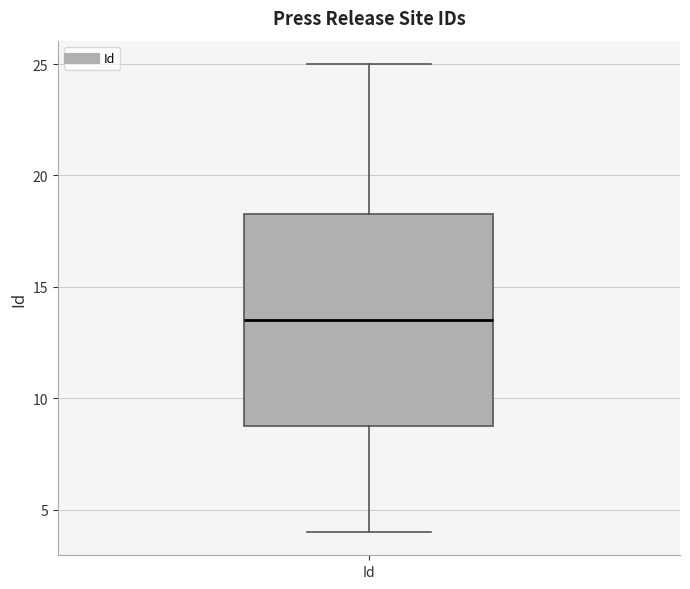

Transcribe this box plot: give where the median line is, the range the box spans, and where the two whiskers end, as read against the y-axis. The values are not printed on the chart, so give them approximately, as read against the axis.

median 13.5, box 9.0 to 18.5, whiskers 4.0 to 25.0